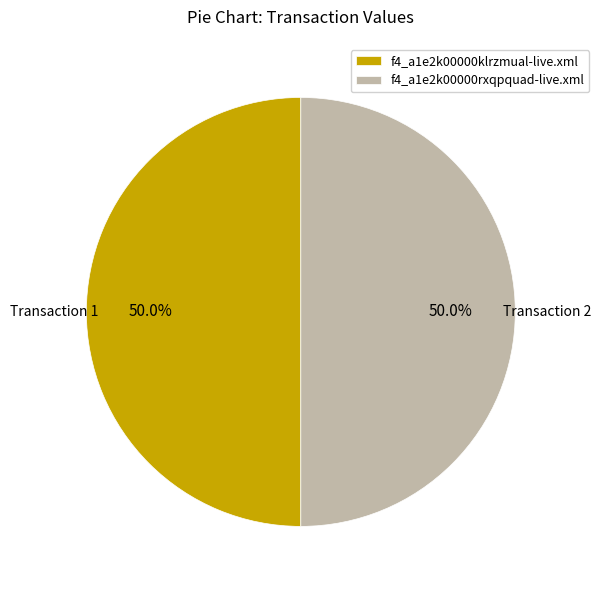

To the nearest percent, what portion does f4_a1e2k00000klrzmual-live.xml represent?

50%